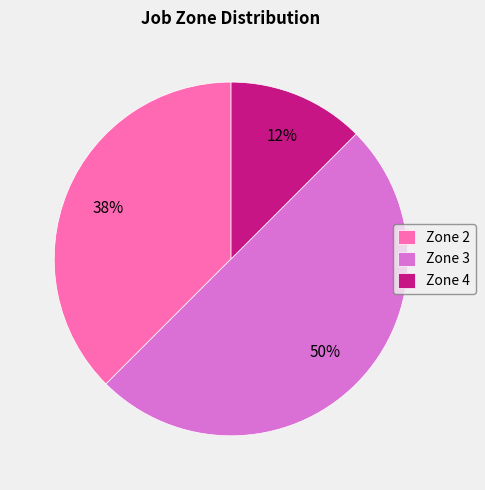

Rank the categories by value from highest to lowest.

Zone 3, Zone 2, Zone 4